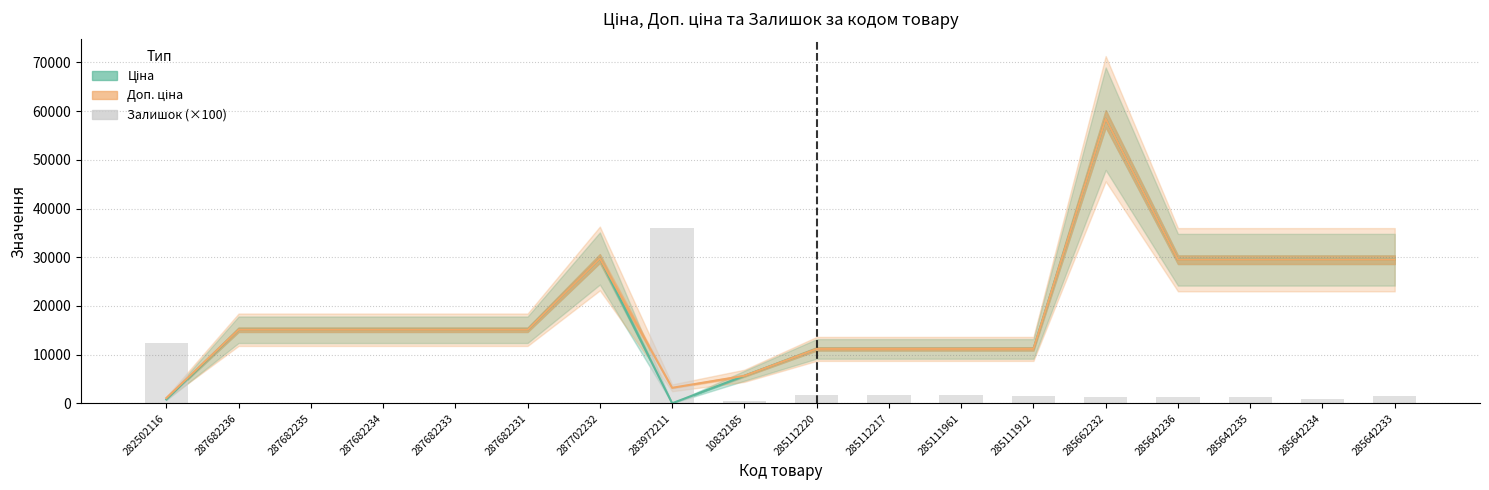

Which series has the widest spread of values?

Ціна